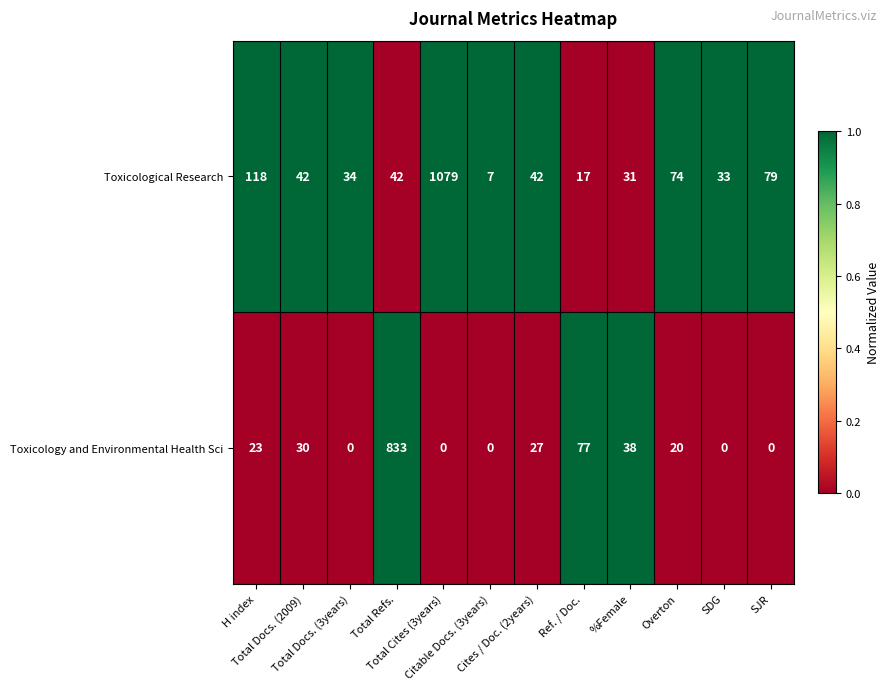

Rank the series by their average value, from highest to lowest.

Toxicological Research, Toxicology and Environmental Health Sci